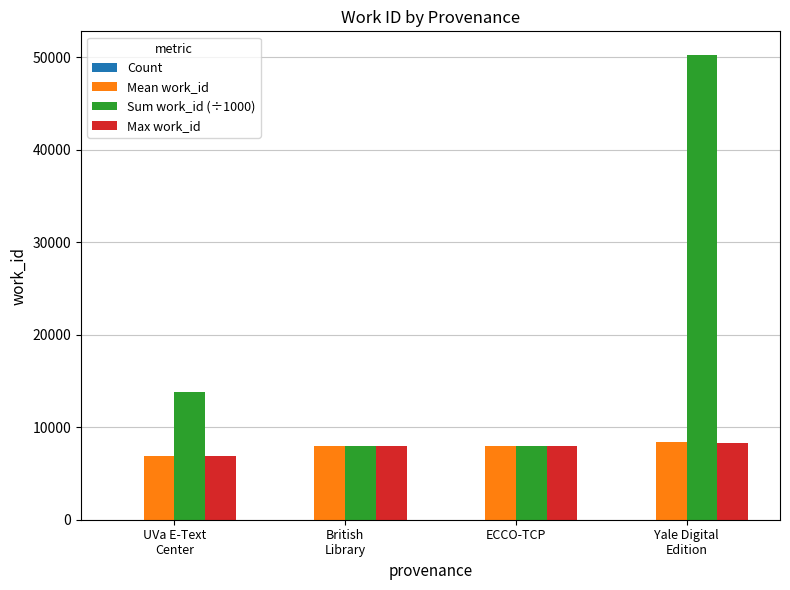

How many distinct data groups are displayed?

4